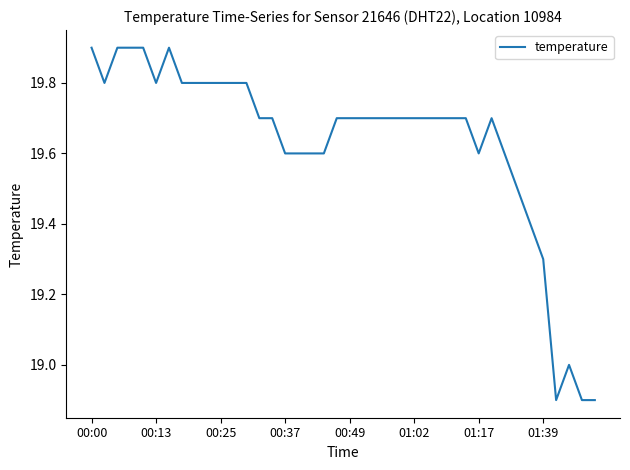

Reading left to right, list all the values displayed in this chart.

19.9	19.8	19.9	19.9	19.9	19.8	19.9	19.8	19.8	19.8	19.8	19.8	19.8	19.7	19.7	19.6	19.6	19.6	19.6	19.7	19.7	19.7	19.7	19.7	19.7	19.7	19.7	19.7	19.7	19.7	19.6	19.7	19.6	19.5	19.4	19.3	18.9	19.0	18.9	18.9